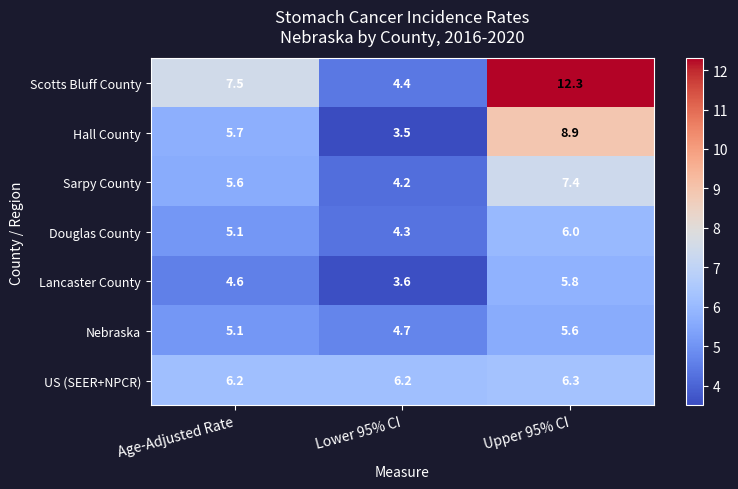

At which category is the sum across all series the highest?

Upper 95% CI